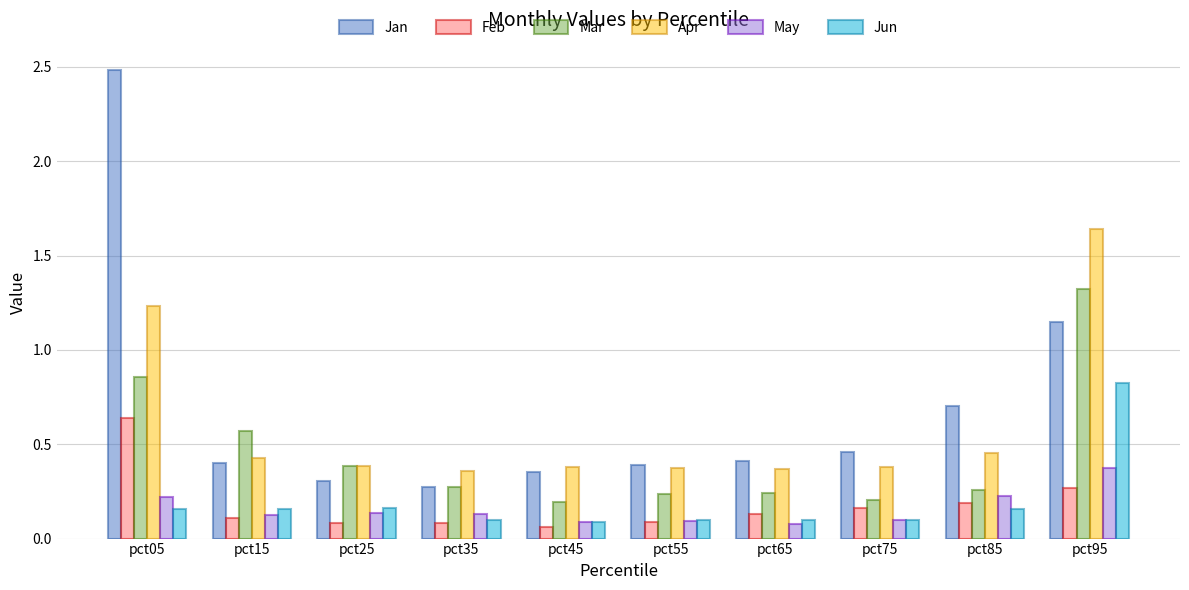

Which series changed the most between pct35 and pct85?

Jan